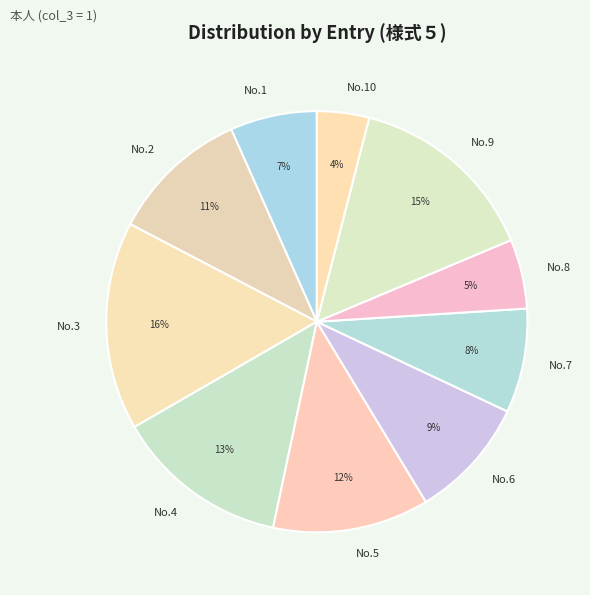

How many segments does this pie chart have?

10